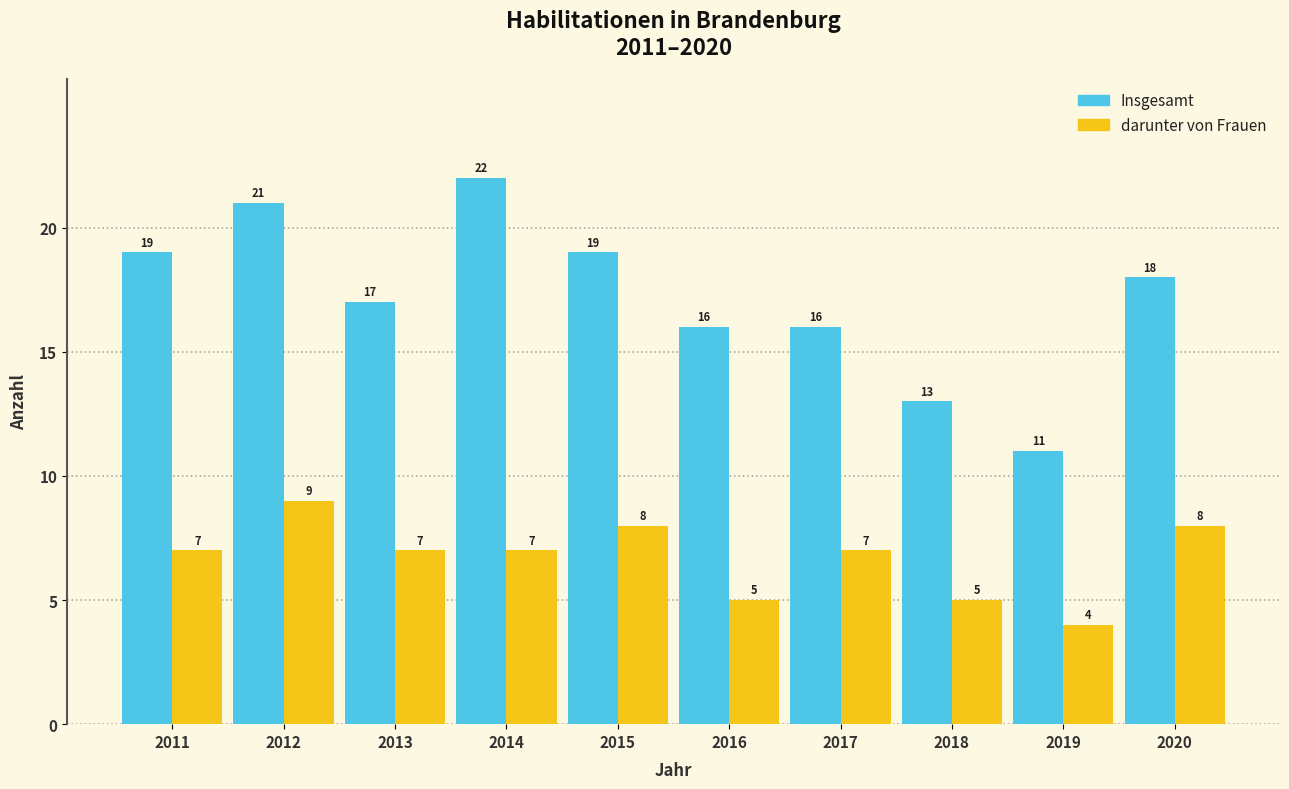

Reading right to left, transcribe all the data shown in this chart.

Insgesamt: 2020=18	2019=11	2018=13	2017=16	2016=16	2015=19	2014=22	2013=17	2012=21	2011=19
darunter von Frauen: 2020=8	2019=4	2018=5	2017=7	2016=5	2015=8	2014=7	2013=7	2012=9	2011=7